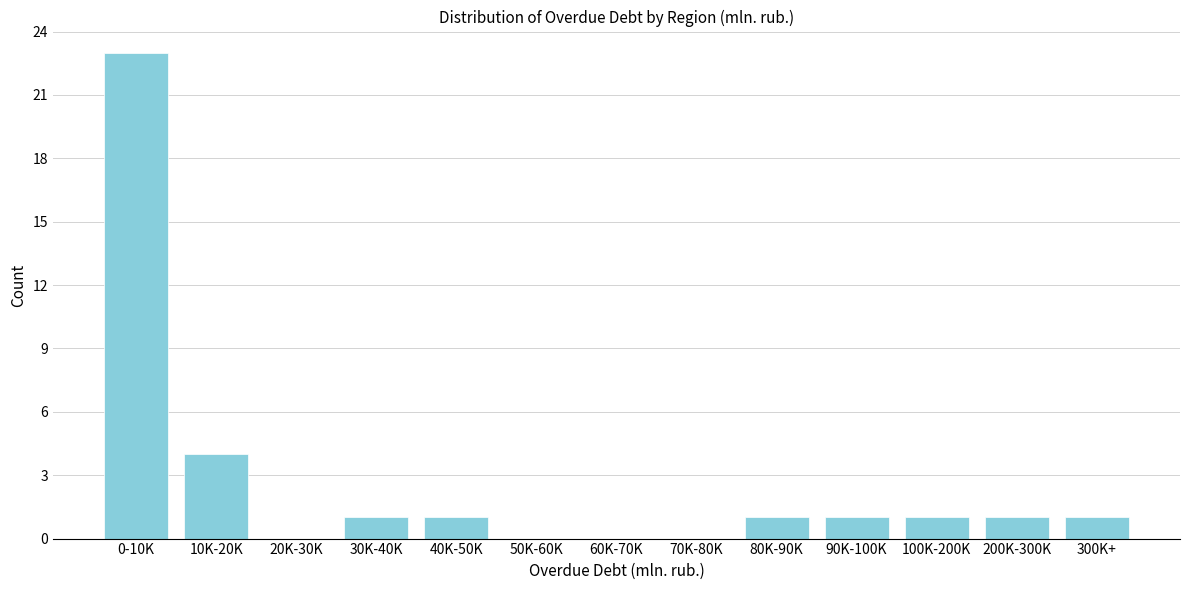

Reading right to left, extract all data points from this chart.

300K+=1	200K-300K=1	100K-200K=1	90K-100K=1	80K-90K=1	70K-80K=0	60K-70K=0	50K-60K=0	40K-50K=1	30K-40K=1	20K-30K=0	10K-20K=4	0-10K=23